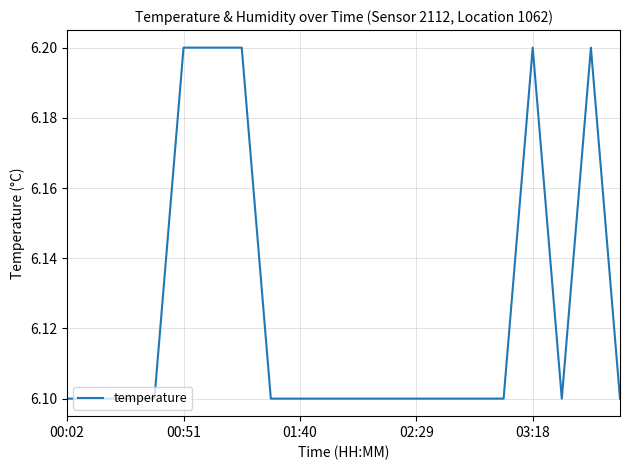

What is the greatest value displayed?

6.2